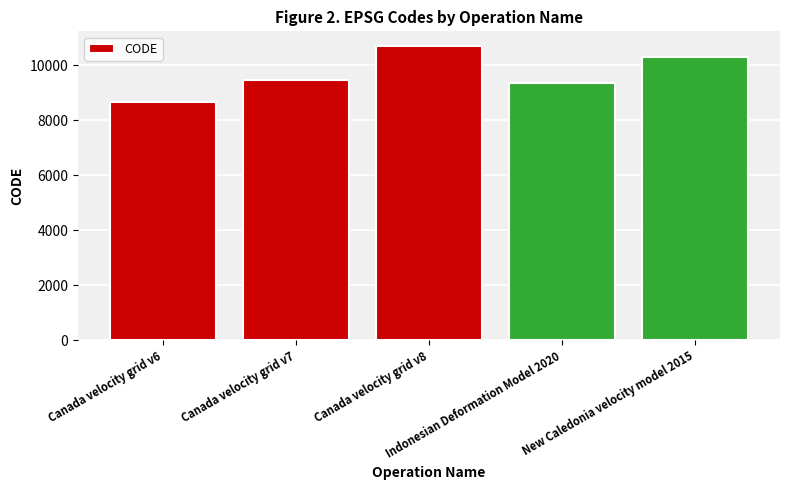

What is the difference between the second highest and minimum values?

1647